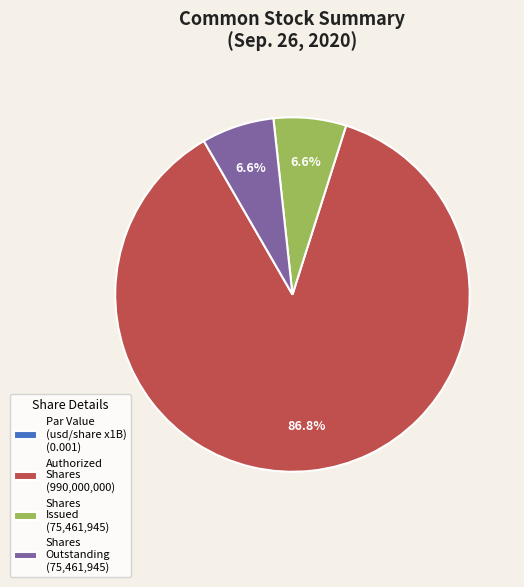

Which category accounts for the majority?

Authorized Shares (990,000,000)